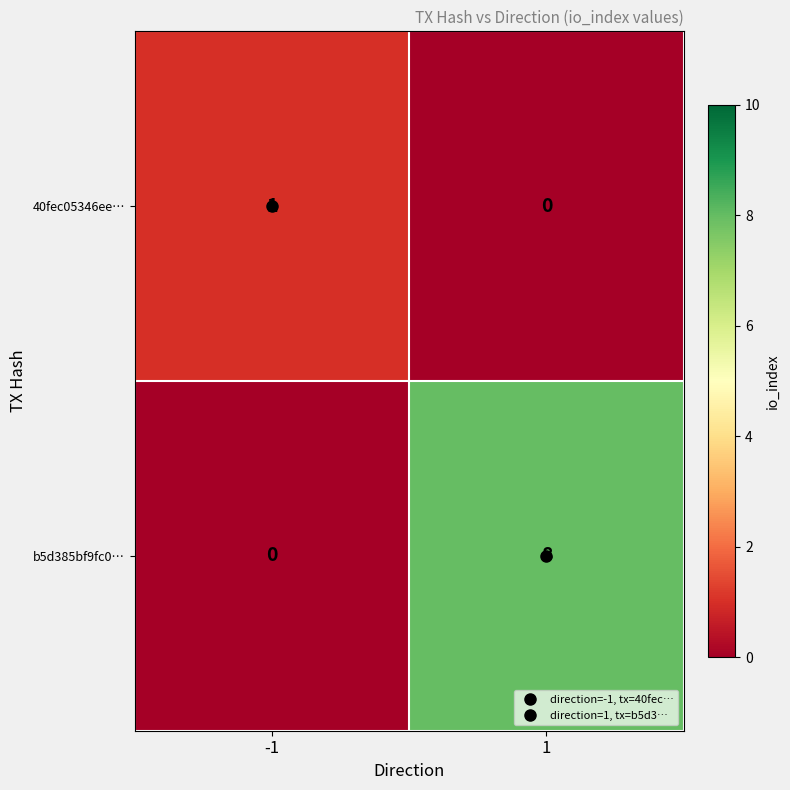

The value of b5d385bf9fc0… at 1 is 8. True or false?

True